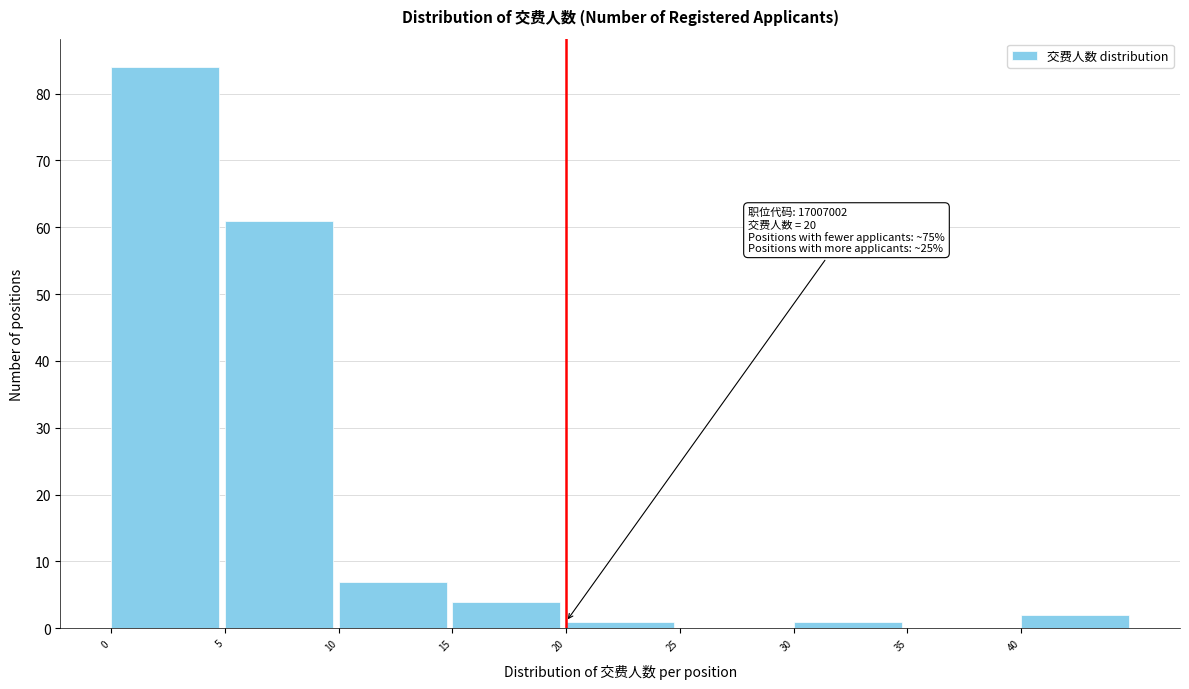

Over which range of the x-axis is the bar tallest?

0 to 5